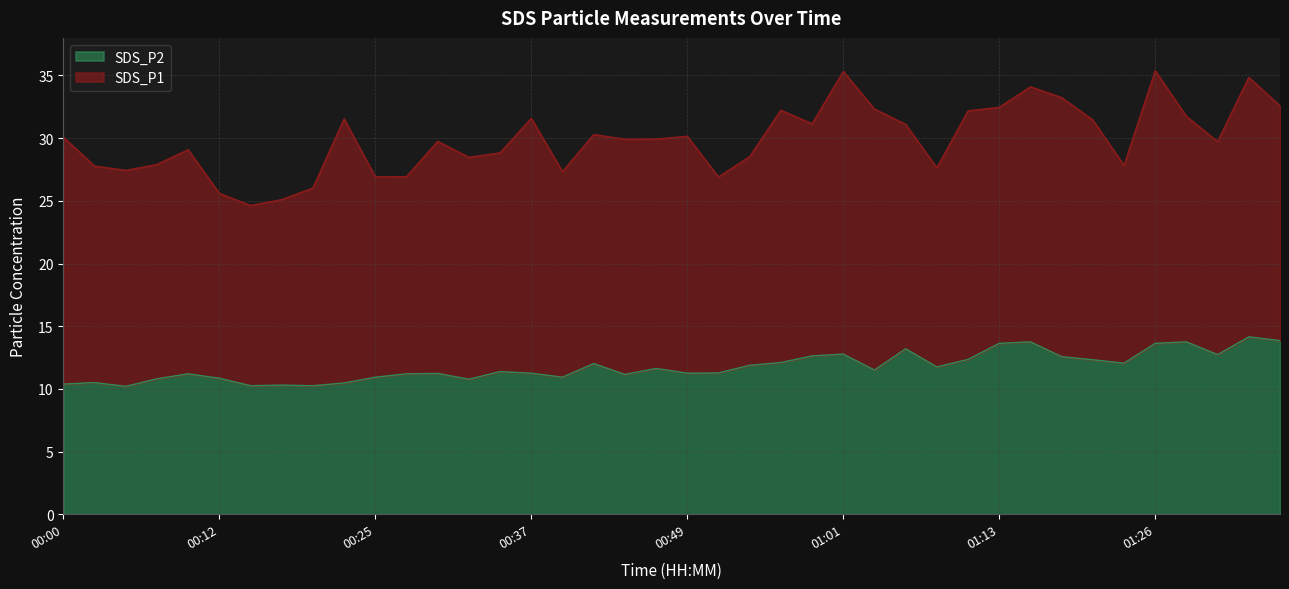

What is the label of the 4th point from the left?

00:07